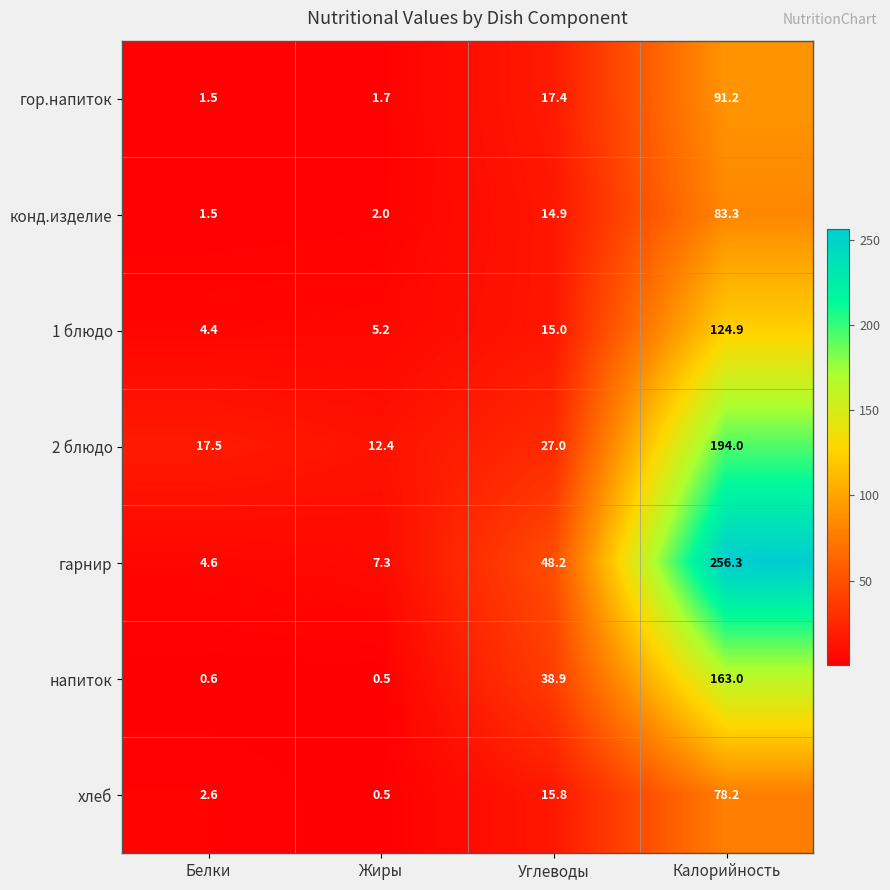

Which series has the largest range (max minus min)?

гарнир